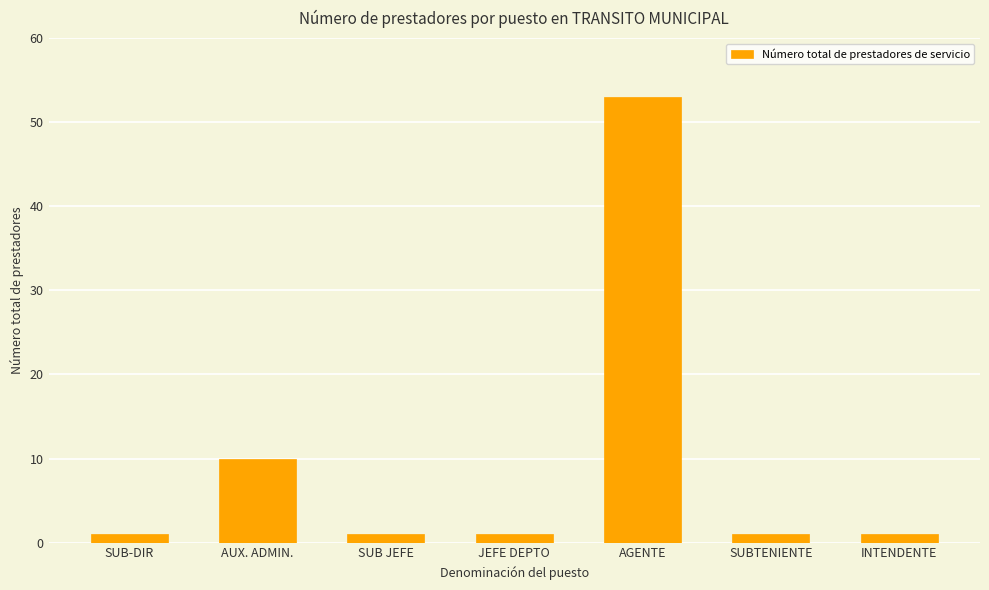

Does the chart contain any negative values?

No